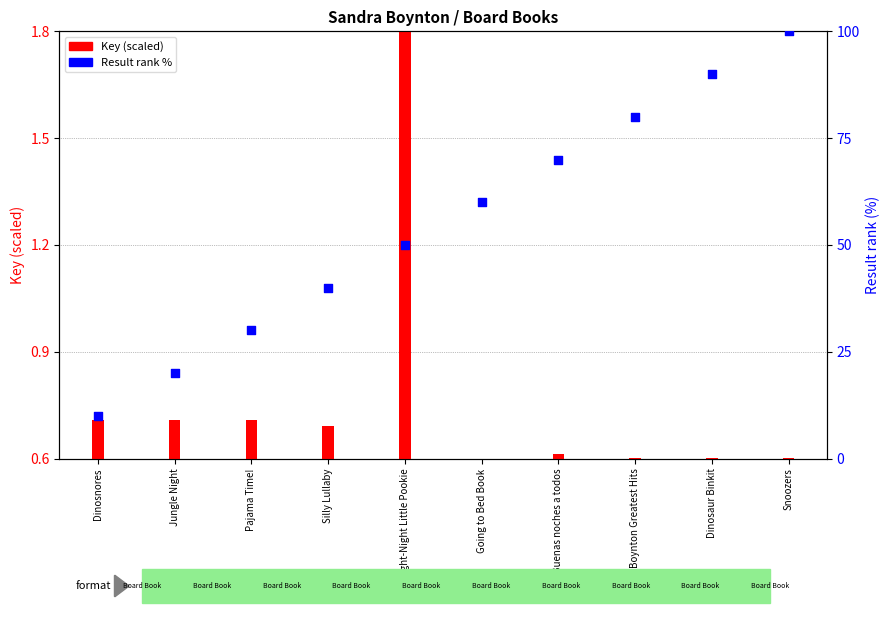

What is the change in value from Dinosnores to Night-Night Little Pookie?

+40